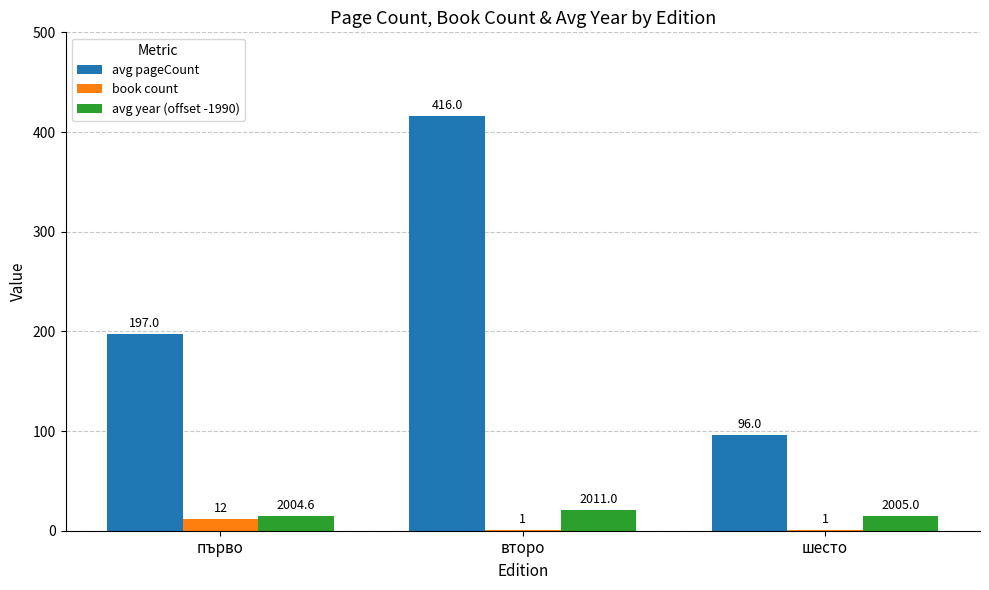

What is the maximum value for avg year (offset -1990)?

21.0